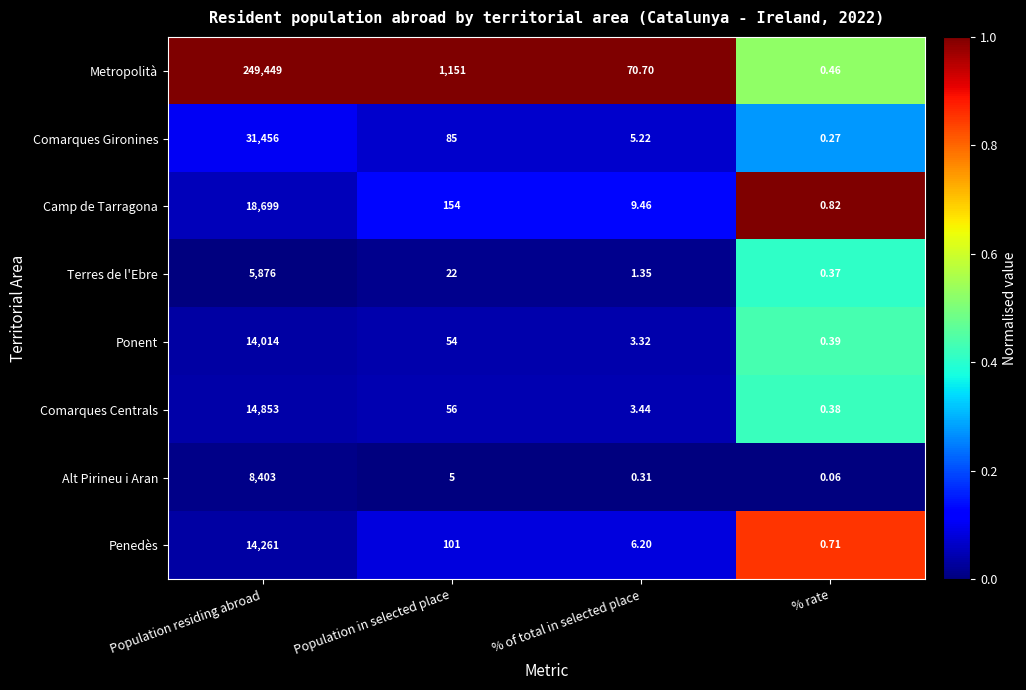

At which category does the chart reach its minimum across all series?

% rate